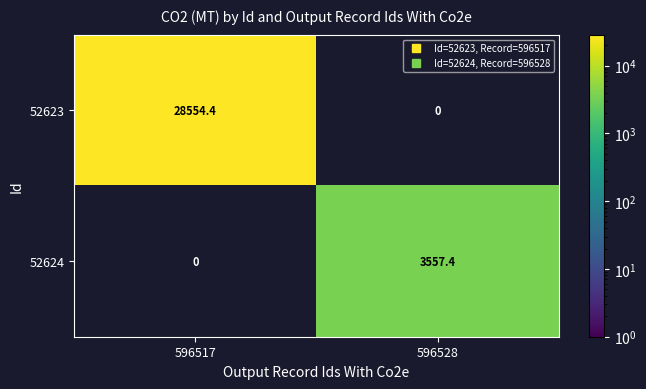

Count the number of data series in this chart.

2